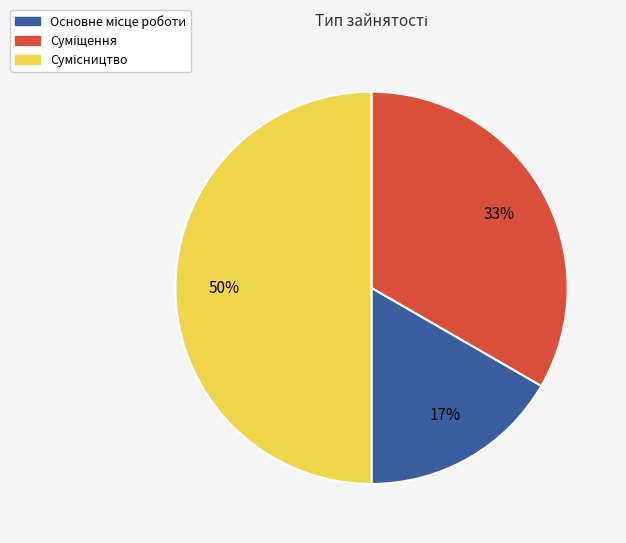

To the nearest percent, what is the average slice percentage?

33%